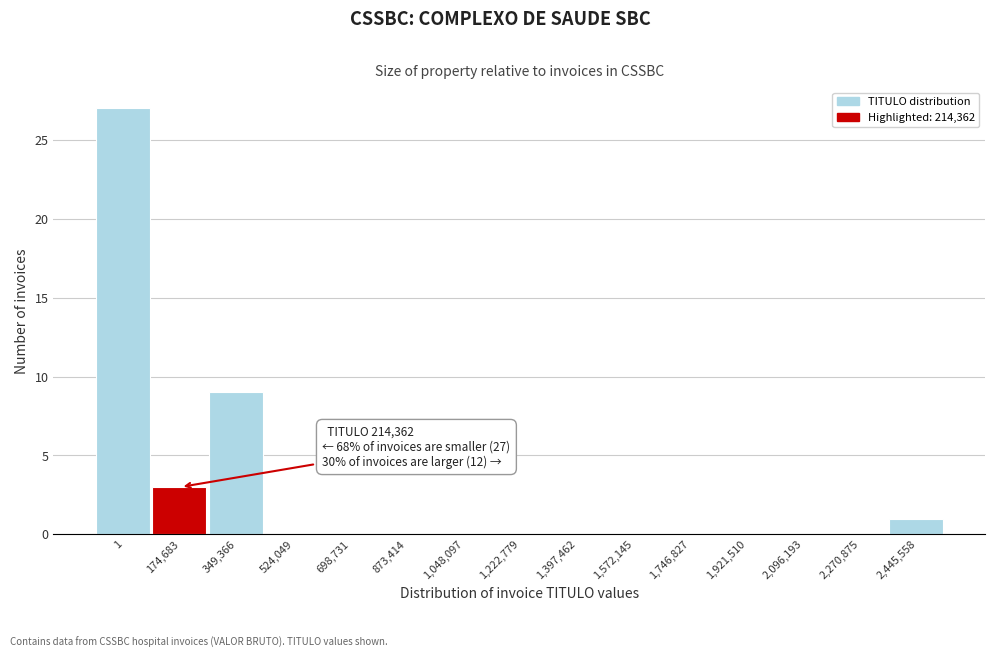

Reading left to right, extract all data points from this chart.

1=27	174,683=3	349,366=9	524,049=0	698,731=0	873,414=0	1,048,097=0	1,222,779=0	1,397,462=0	1,572,145=0	1,746,827=0	1,921,510=0	2,096,193=0	2,270,875=0	2,445,558=1